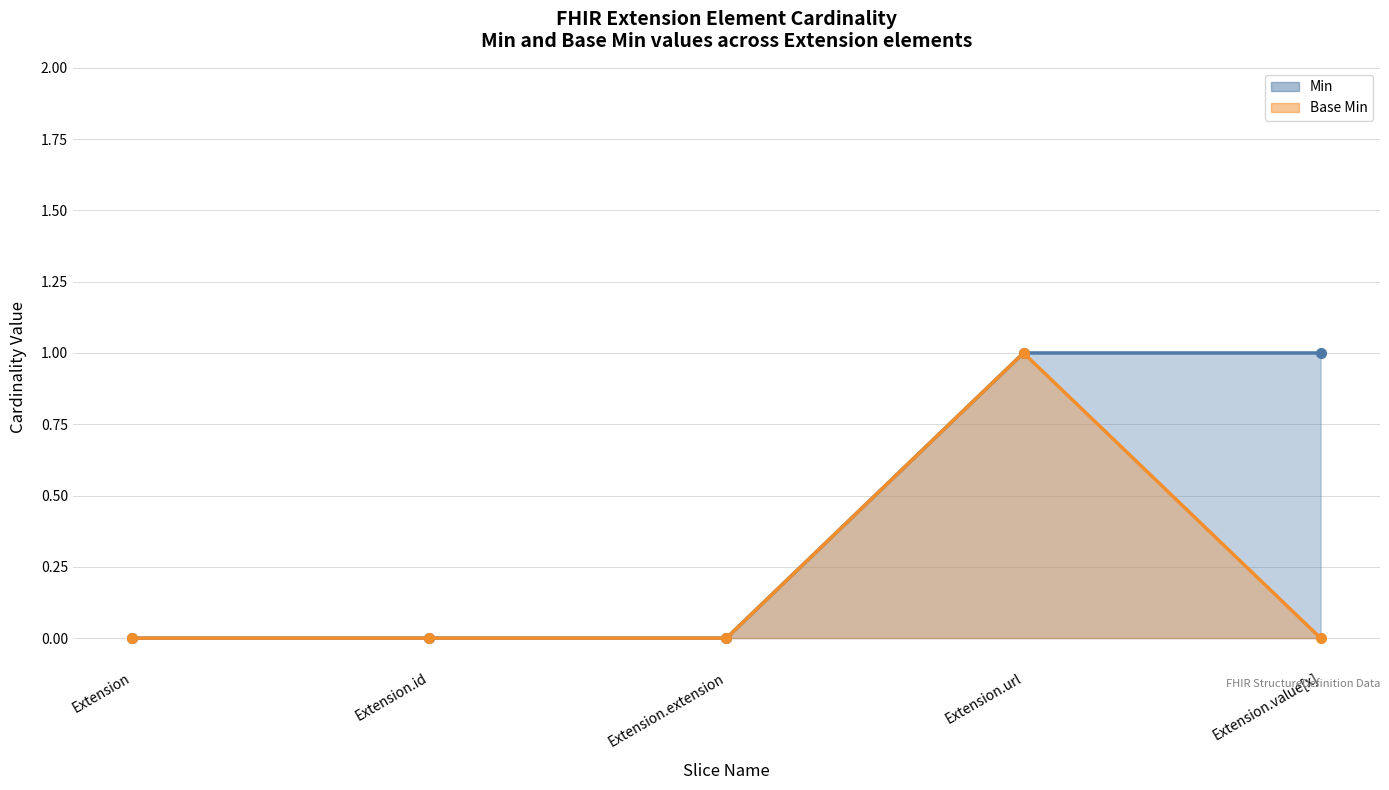

What is the value of the Min point at the 5th from the left?

1